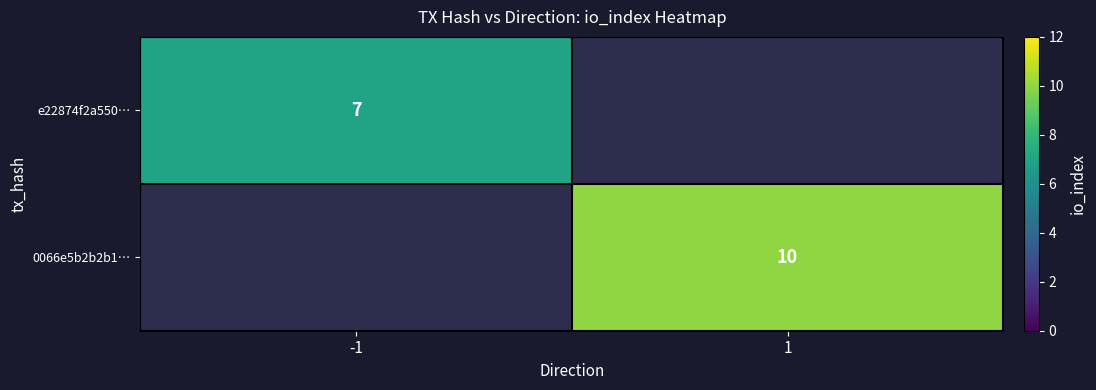

The e22874f2a550… series shows 4 at -1. True or false?

False